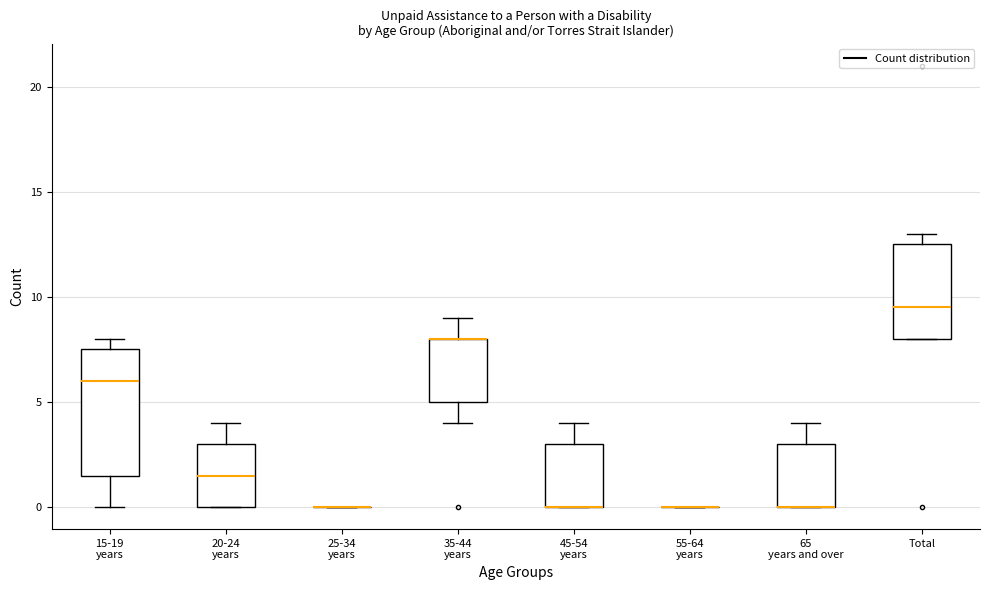

Where does the median line of the box for 20-24 years sit on the y-axis? The values are not printed on the chart, so give them approximately, as read against the axis.

1.5